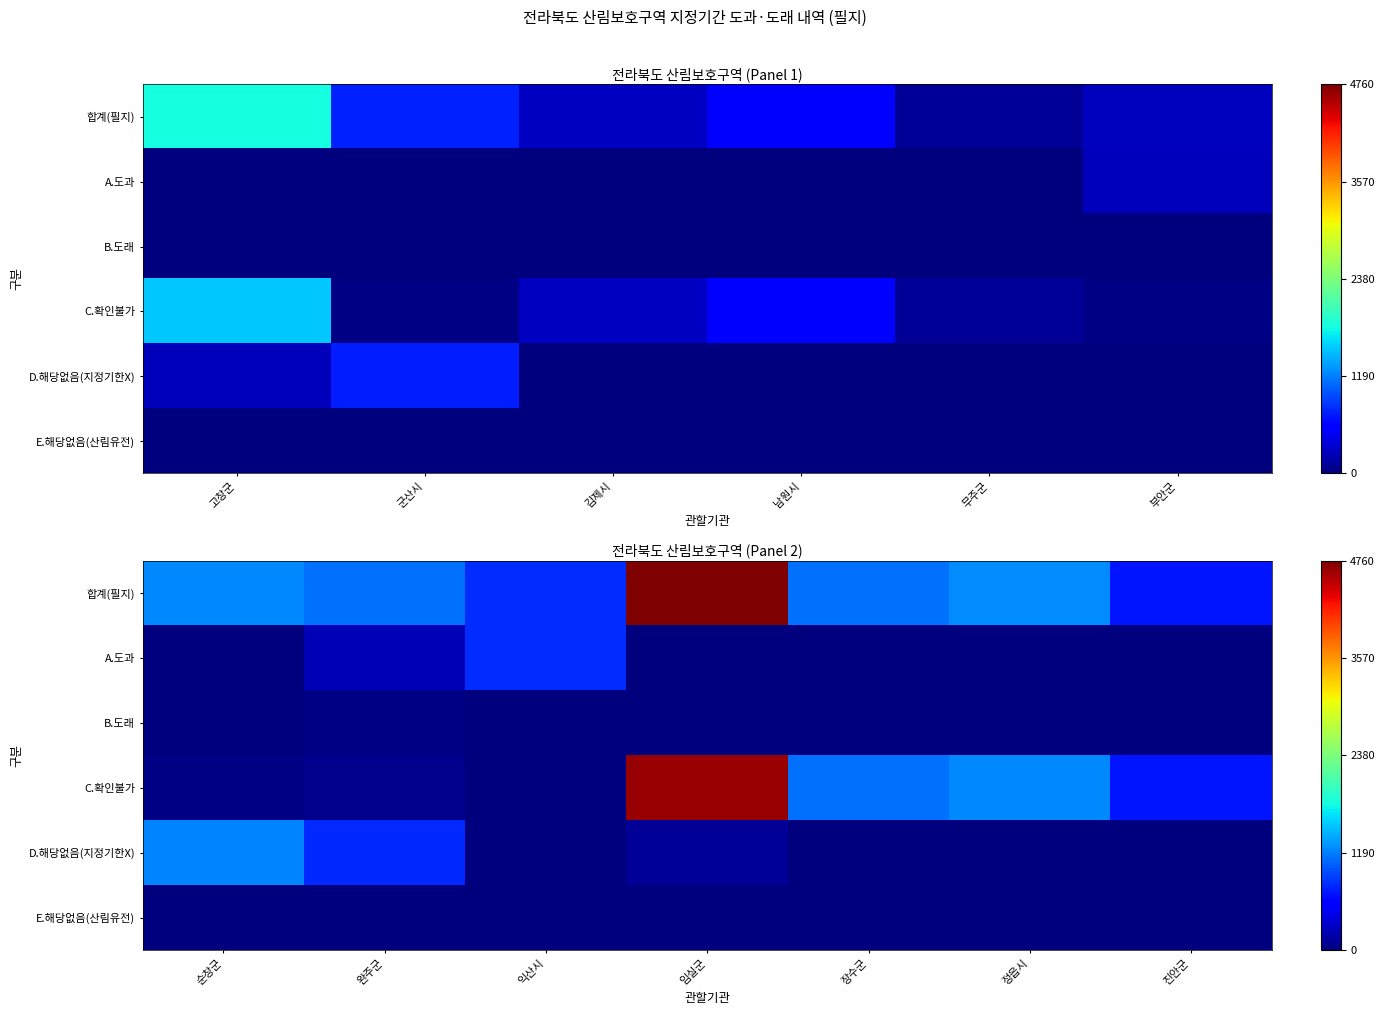

Rank the series at 정읍시 from highest to lowest value.

합계(필지), C.확인불가, D.해당없음(지정기한X), A.도과, B.도래, E.해당없음(산림유전)